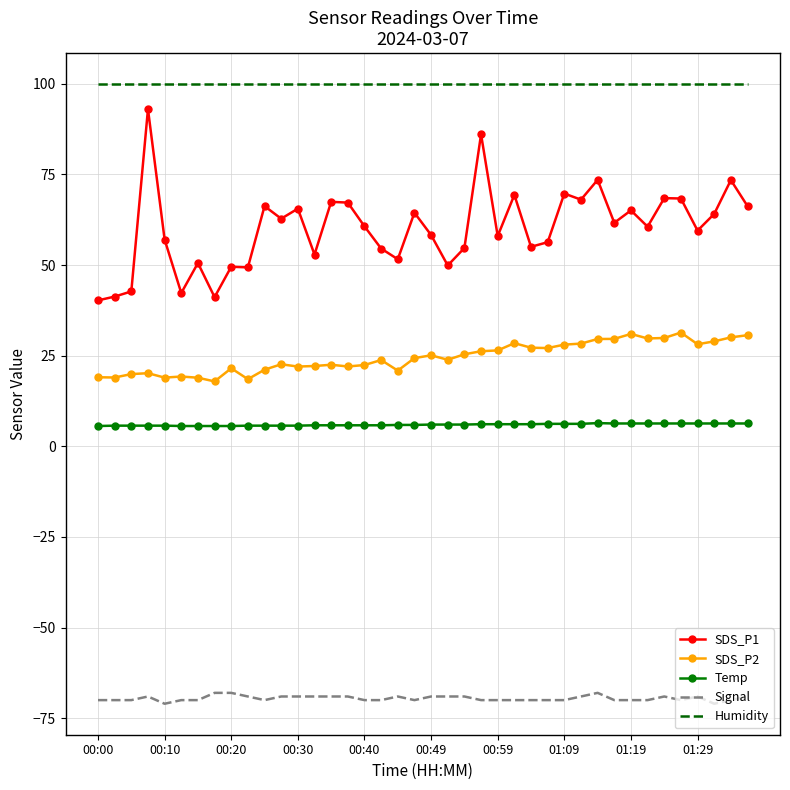

What is the difference between the maximum and minimum values in the SDS_P2 series?

13.5